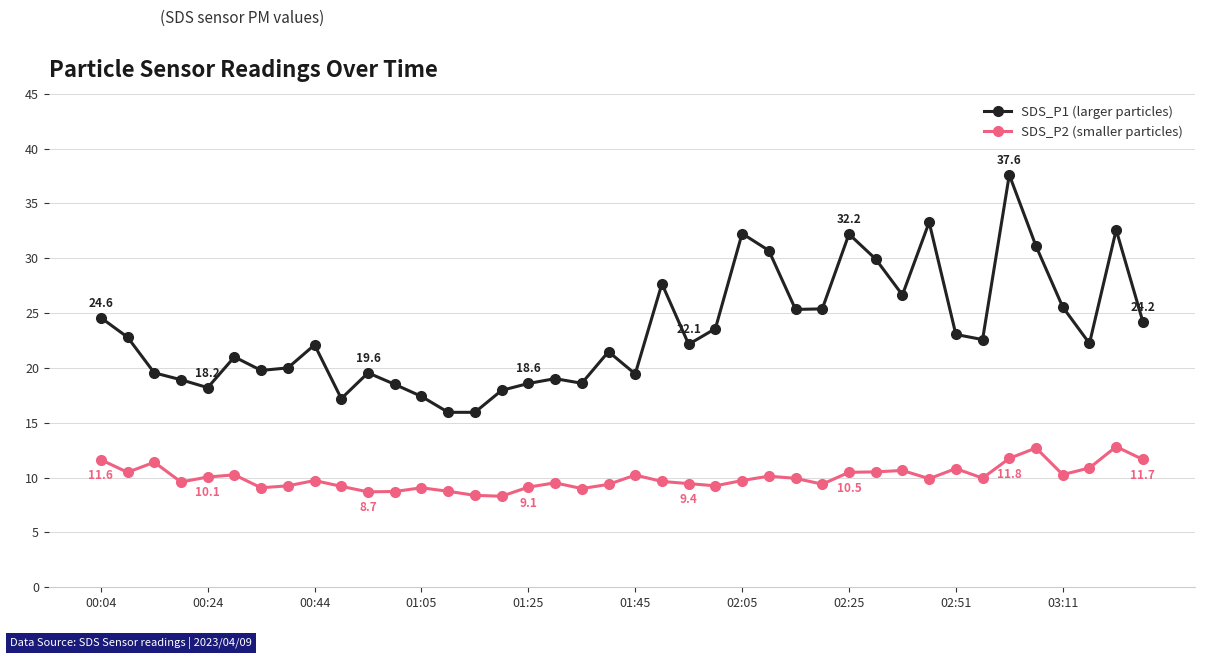

True or false: SDS_P1 (larger particles) has more than 0 interior local peaks.

True